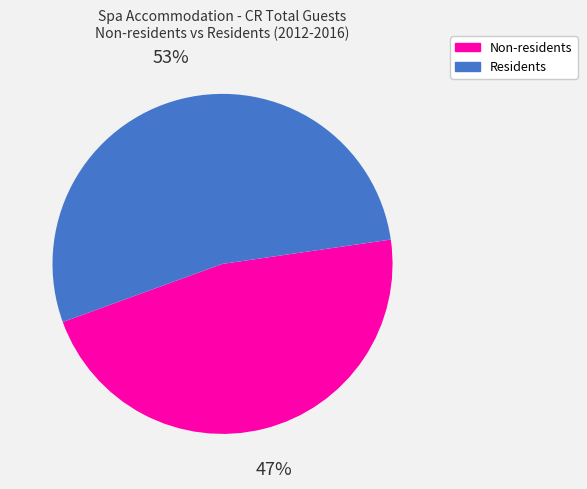

Count the number of slices in the pie.

2